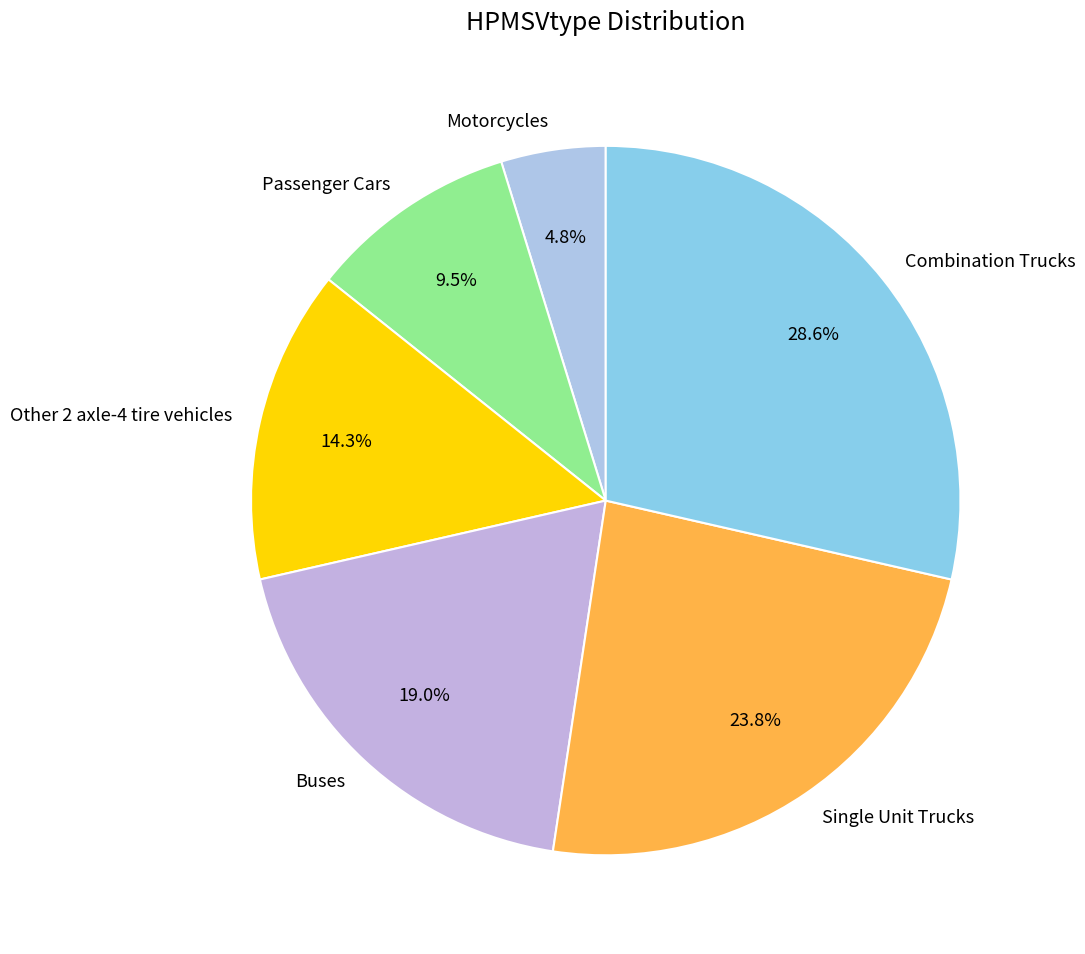

To the nearest percent, what is the difference between the Single Unit Trucks and Passenger Cars slice percentages?

14%